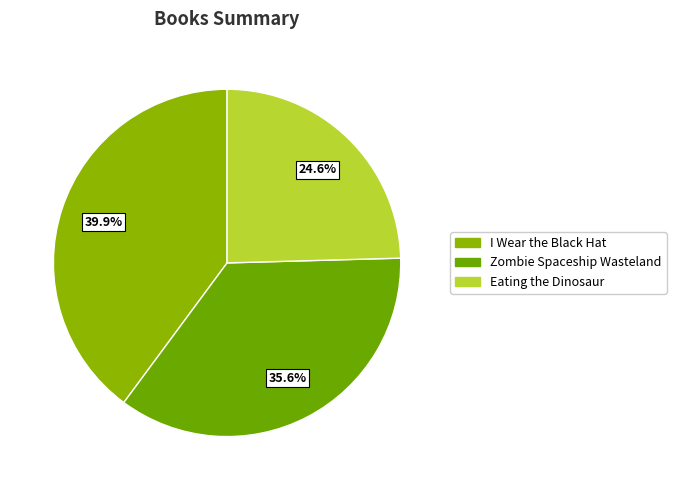

Does I Wear the Black Hat account for over 50% of the chart?

No